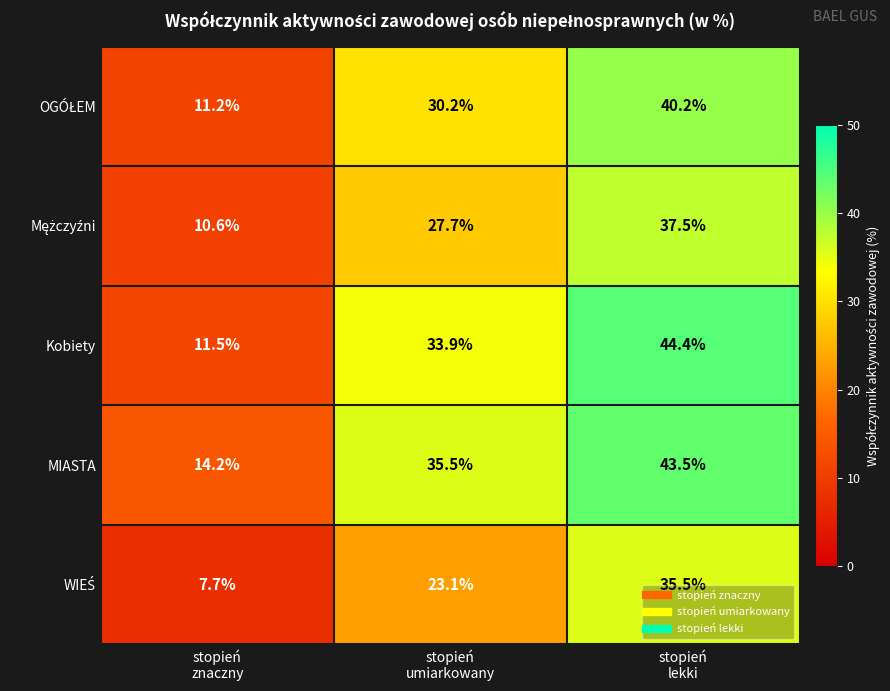

Which series has the largest total across all categories?

MIASTA